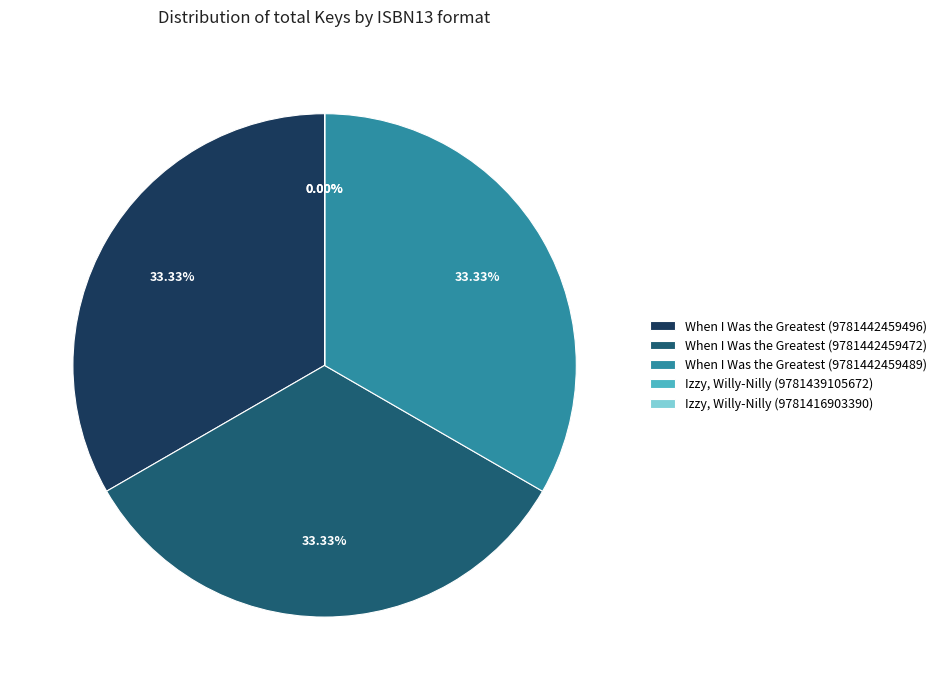

Does When I Was the Greatest (9781442459496) represent more than half of the total?

No